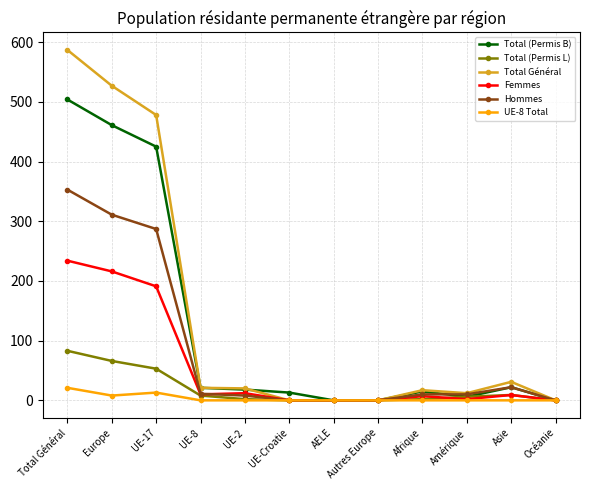

True or false: Femmes has a value of 308 at Total Général.

False